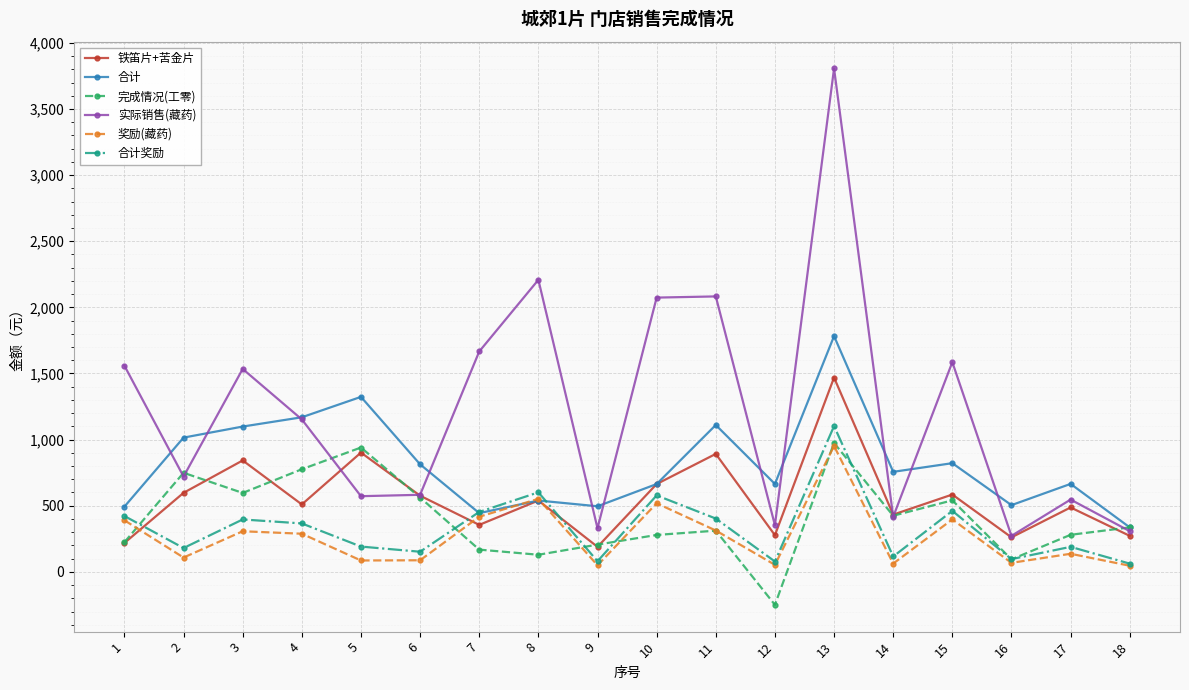

True or false: 铁笛片+苦金片 has a value of 272.1 at 18.

True